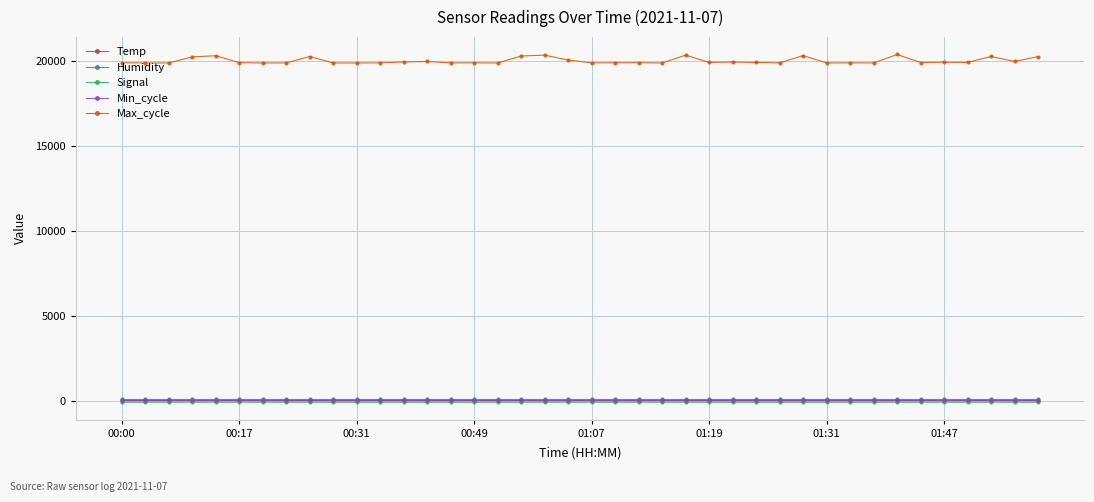

Which series has the largest total across all categories?

Max_cycle